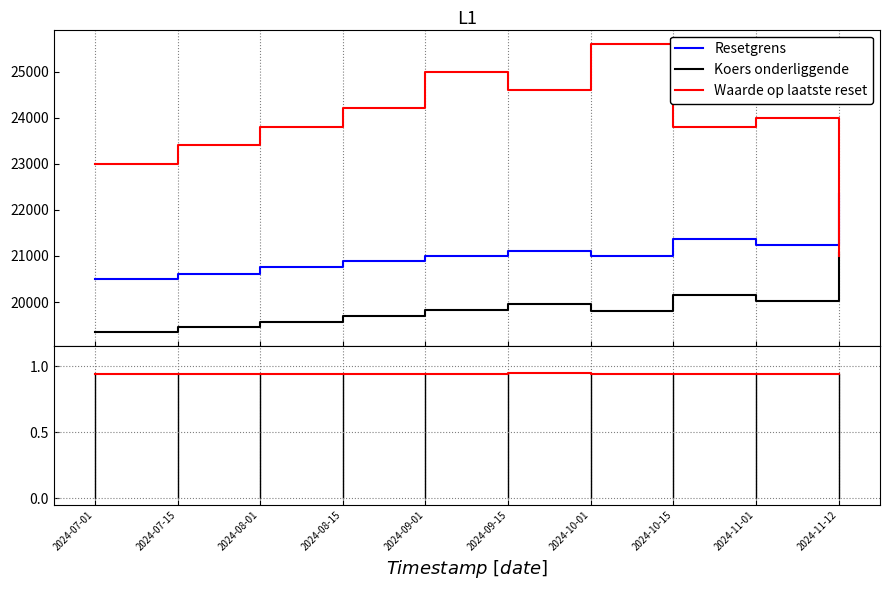

Which series changed the most between 2024-07-01 and 2024-11-12?

Waarde op laatste reset